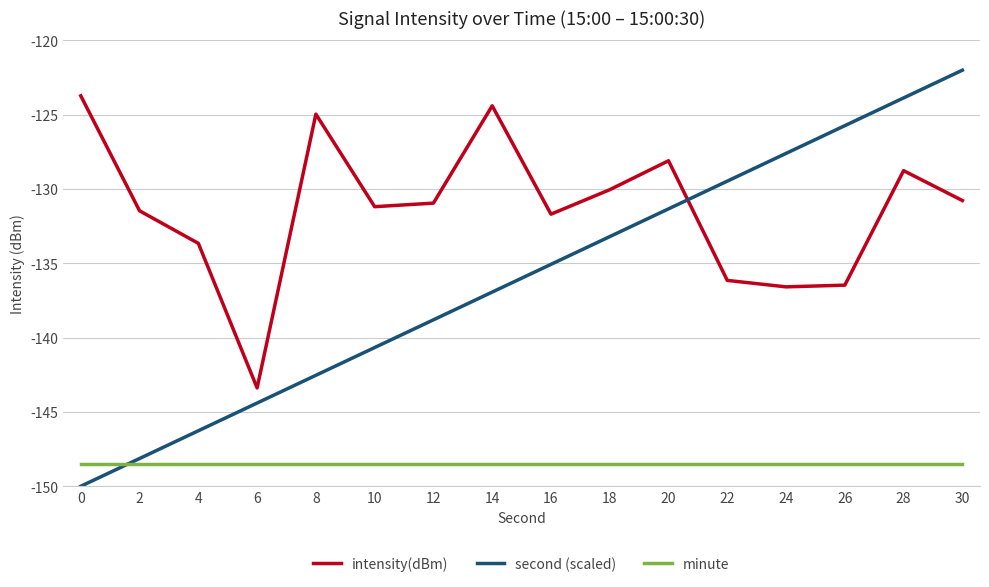

What is the sum of all minute values?

-2376.0